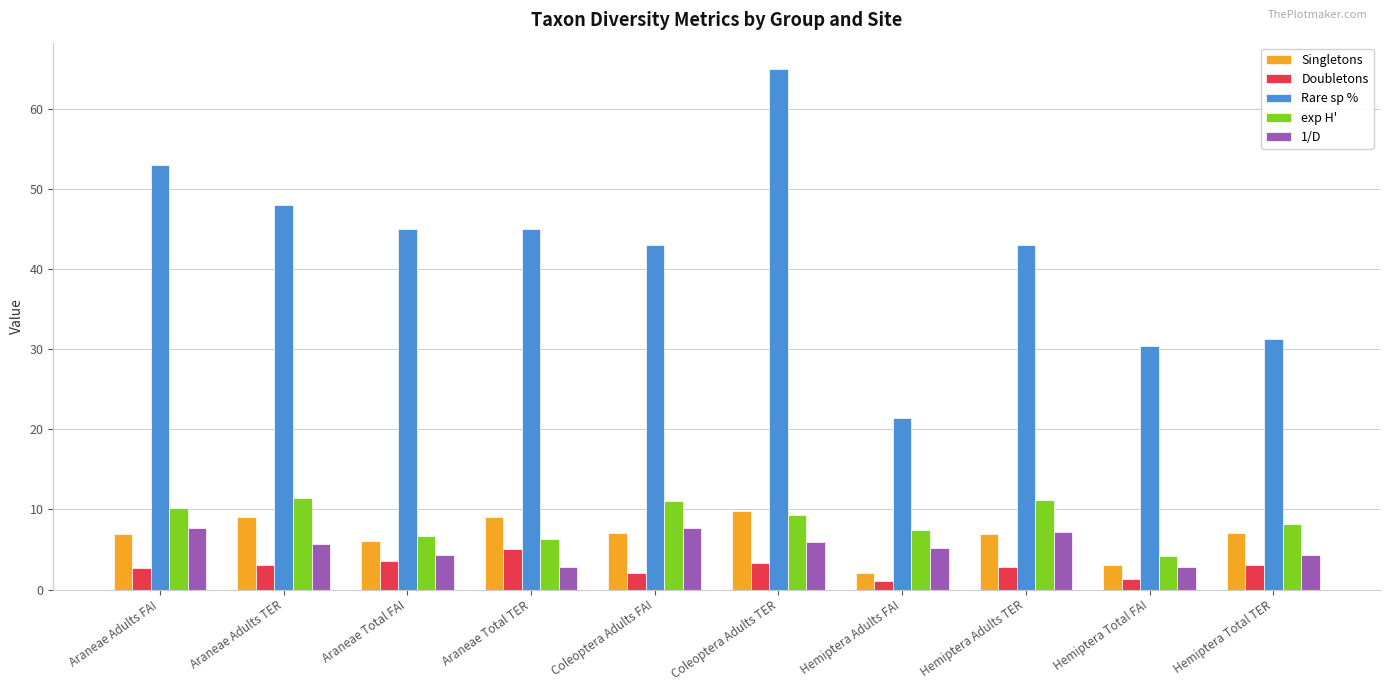

What is the label of the 5th bar from the left?

Coleoptera Adults FAI